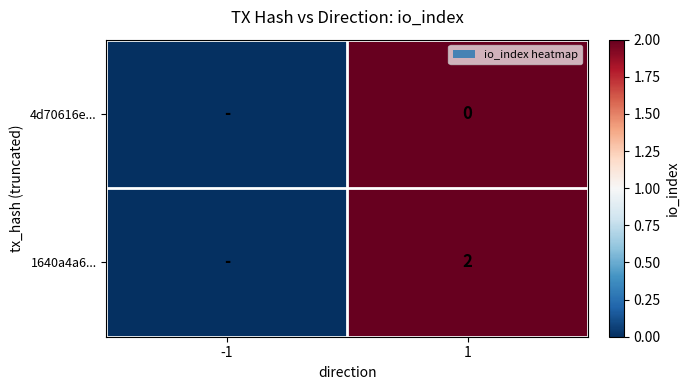

The value of 1640a4a6... at 1 is 2. True or false?

True